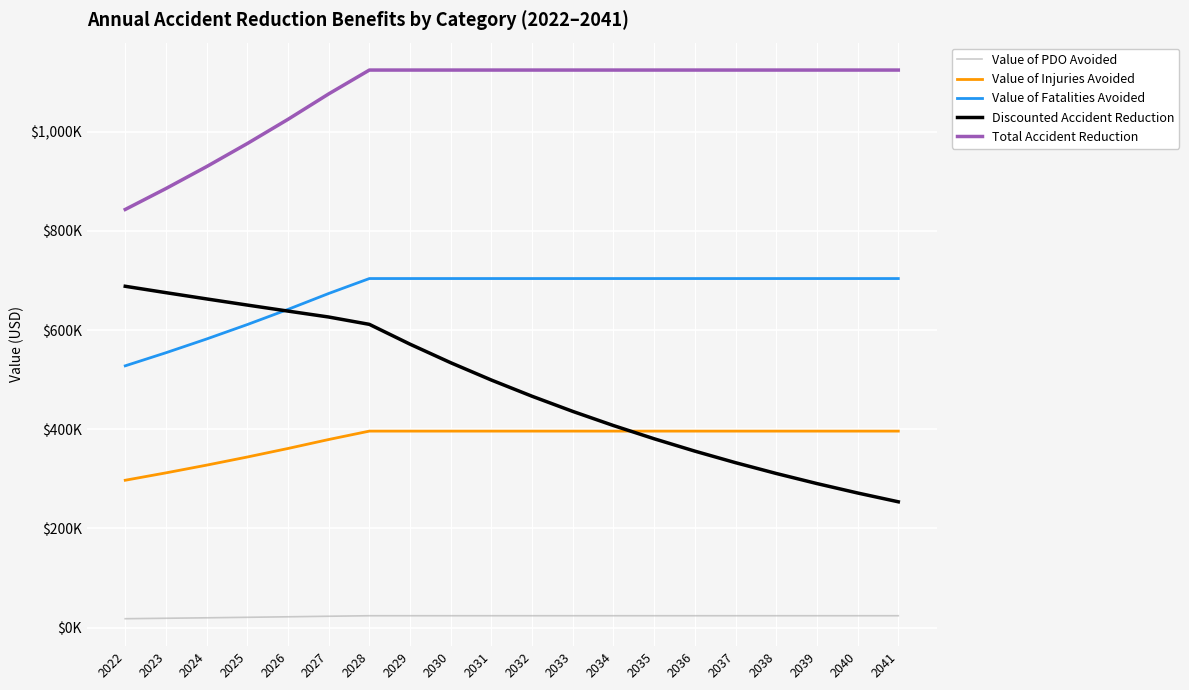

At which label is Value of PDO Avoided closest to 21051?

2025